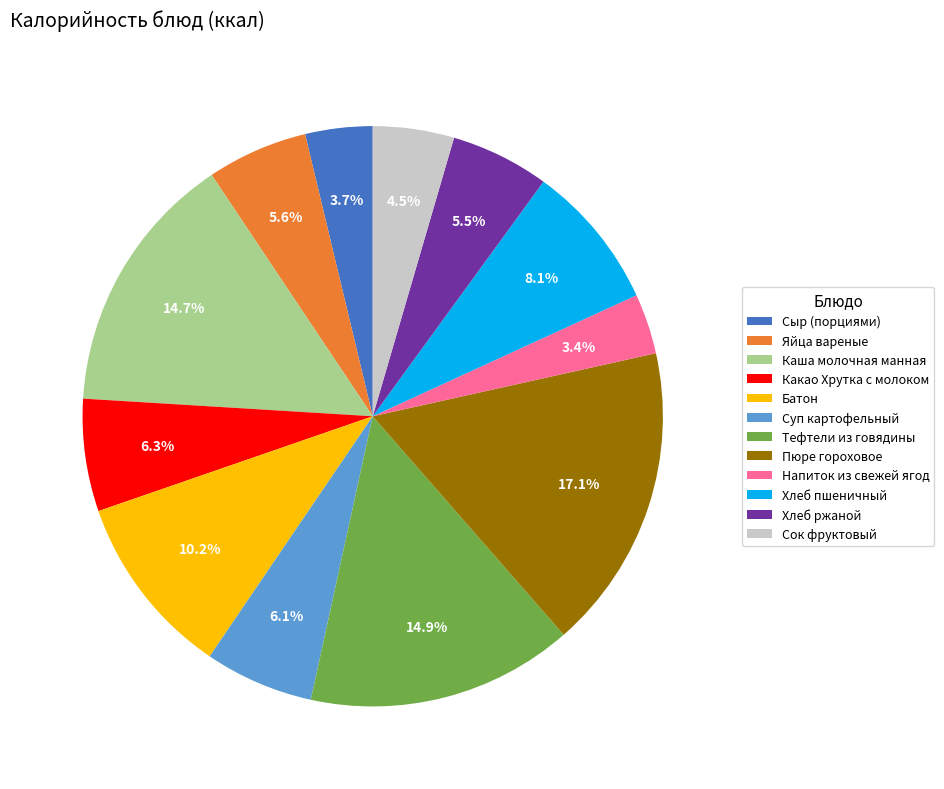

The Суп картофельный slice represents 1% of the pie. True or false?

False